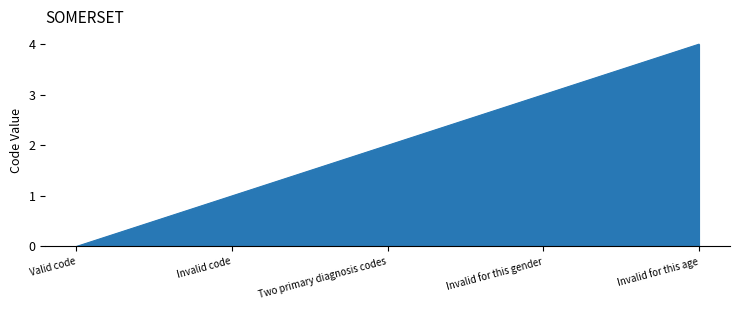

At which category does the chart reach its peak across all series?

Invalid for this age